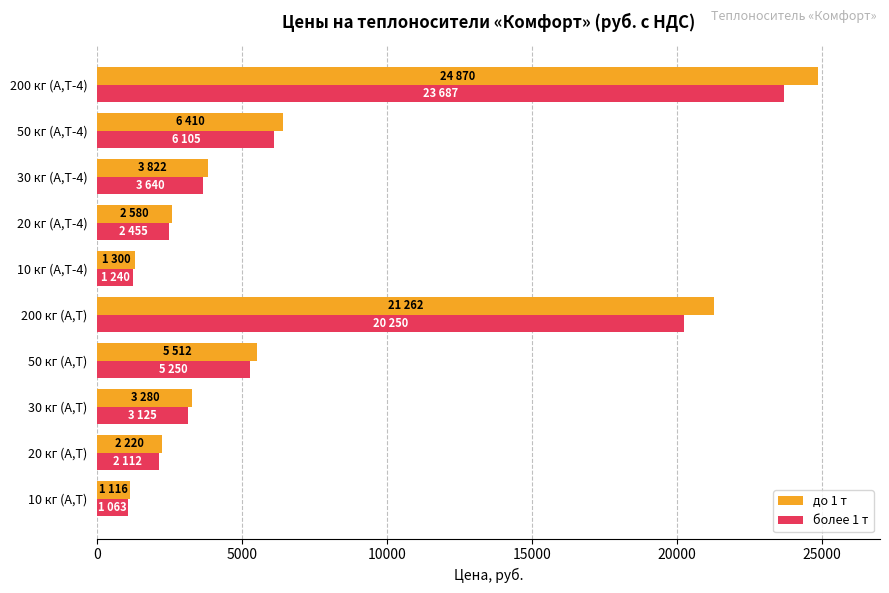

What is the greatest value displayed?

24870